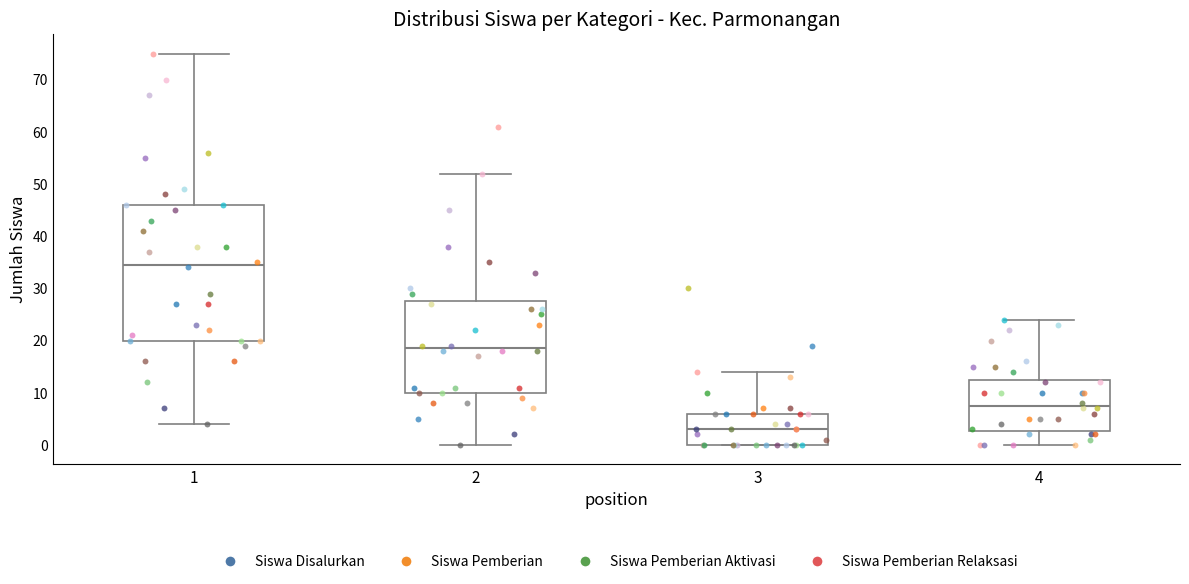

Reading left to right, transcribe this box plot: for each box, give where its median line is, the range the box spans, and where its two whiskers end, as read against the y-axis. The values are not printed on the chart, so give them approximately, as read against the axis.

1: median 35, box 20 to 46, whiskers 4 to 75
2: median 19, box 10 to 28, whiskers 0 to 52
3: median 3, box 0 to 6, whiskers 0 to 14
4: median 8, box 3 to 13, whiskers 0 to 24